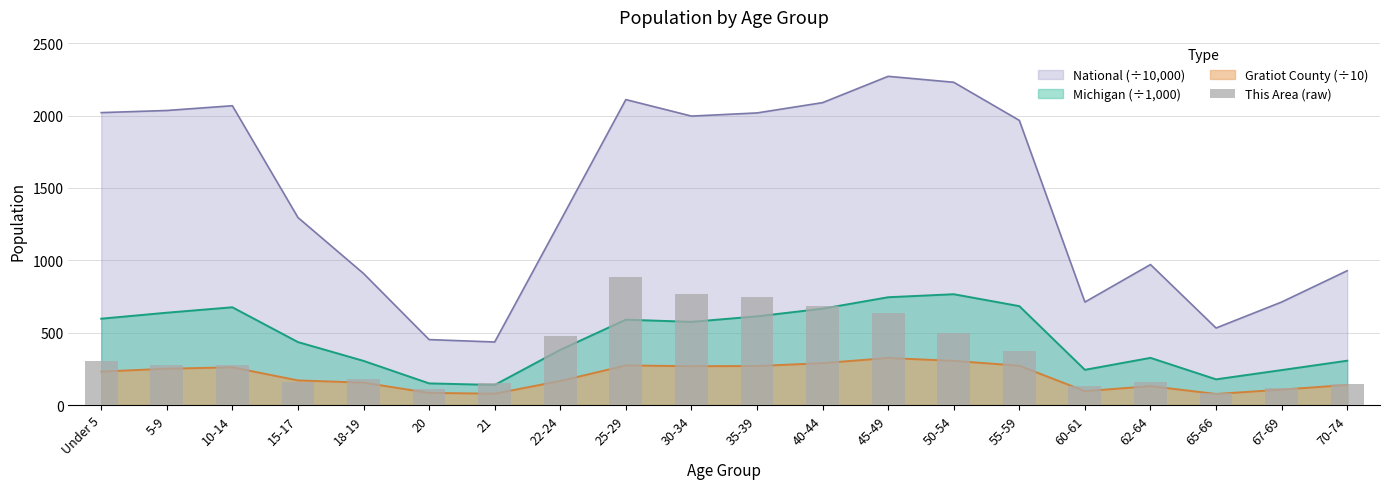

What position from the left is 5-9?

2